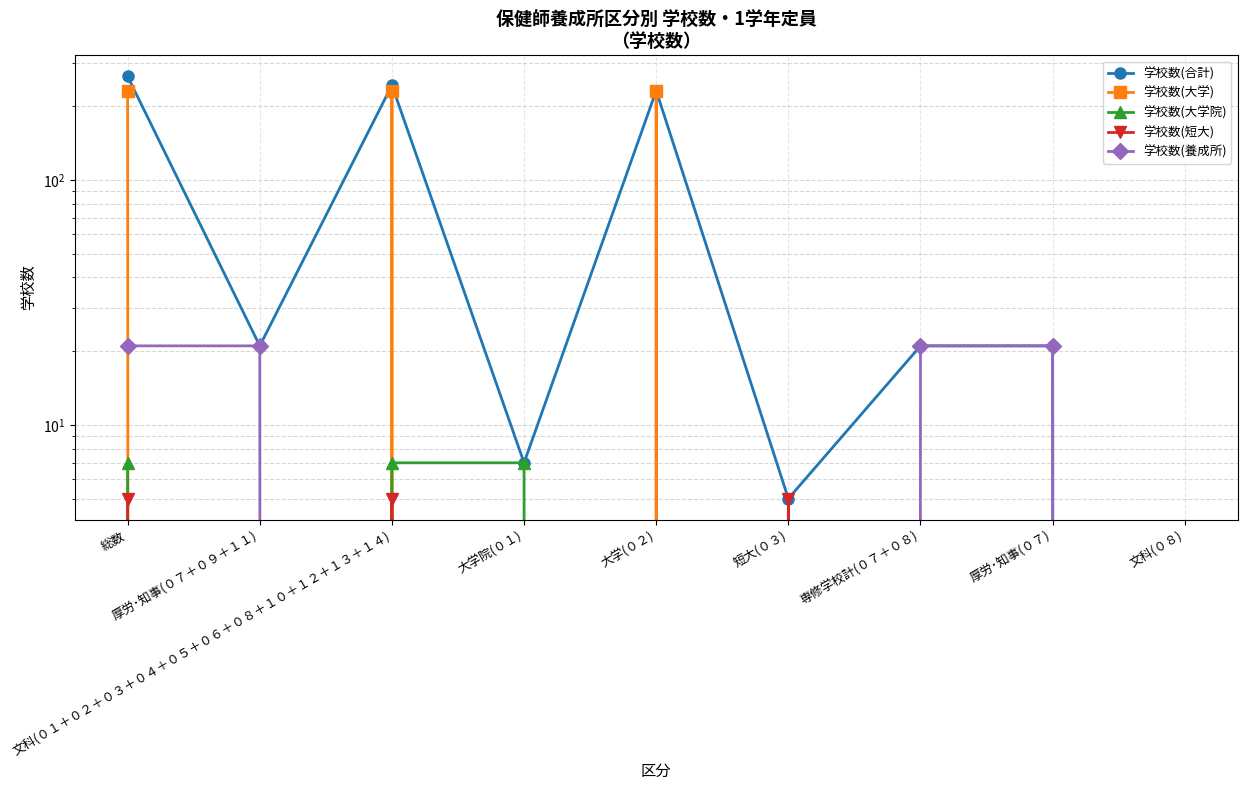

Does the chart display data point markers on the line(s)?

Yes